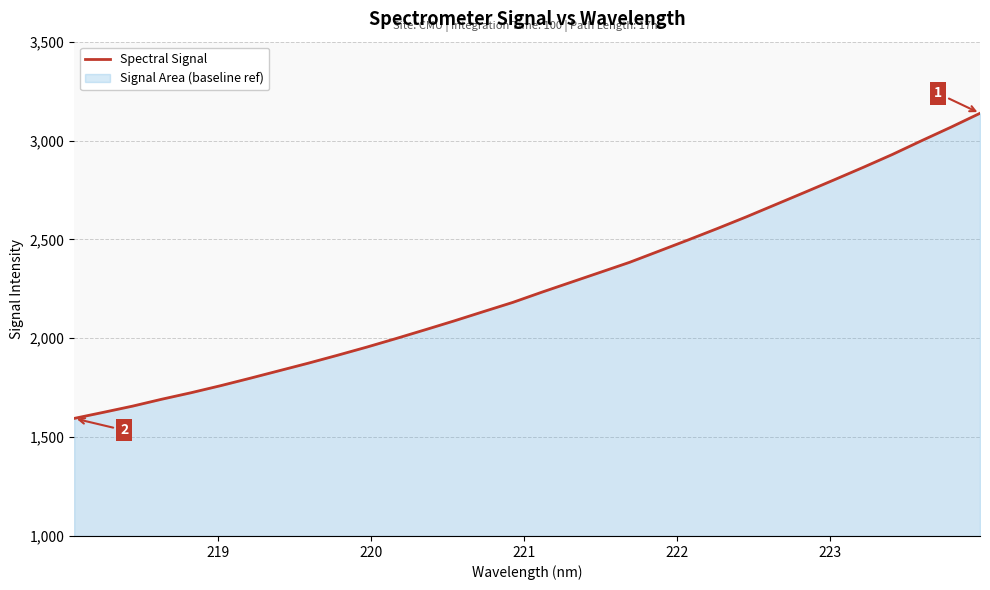

What is the difference between the maximum and minimum values?

1543.3